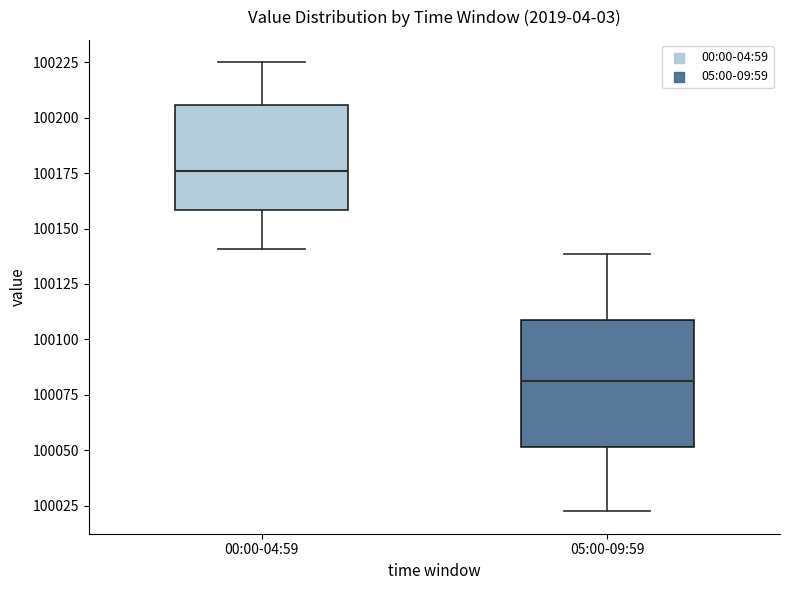

Reading left to right, transcribe this box plot: for each box, give where its median line is, the range the box spans, and where its two whiskers end, as read against the y-axis. The values are not printed on the chart, so give them approximately, as read against the axis.

00:00-04:59: median 100175, box 100160 to 100205, whiskers 100140 to 100225
05:00-09:59: median 100080, box 100050 to 100110, whiskers 100020 to 100140